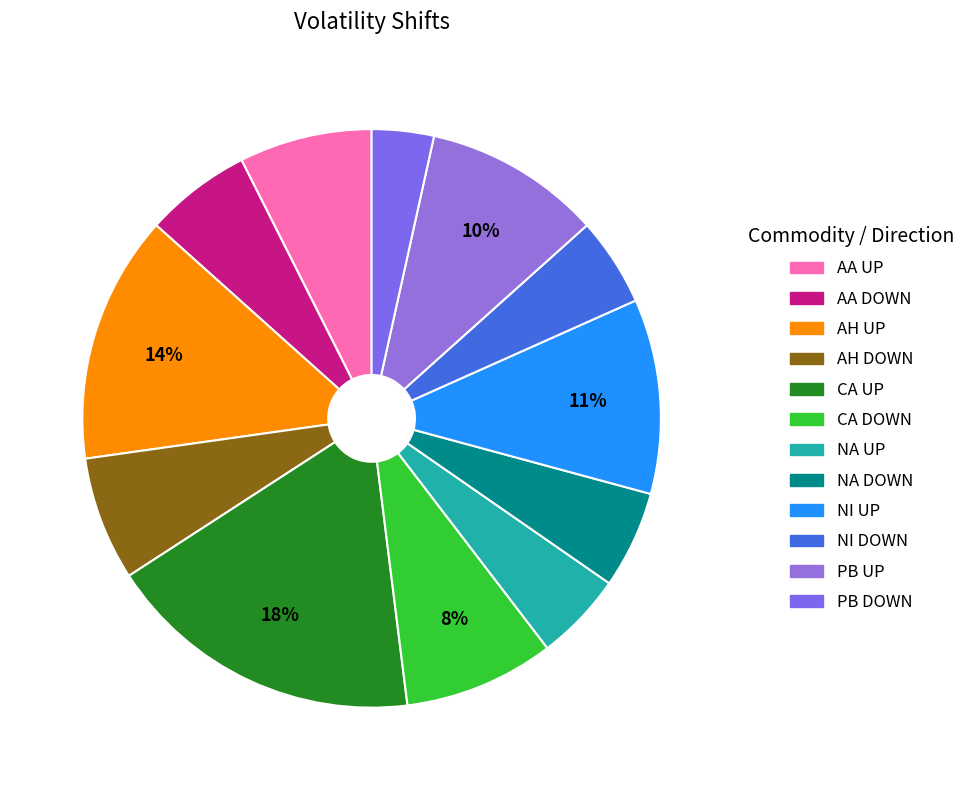

Is the sum of NA DOWN and NI DOWN greater than half?

No